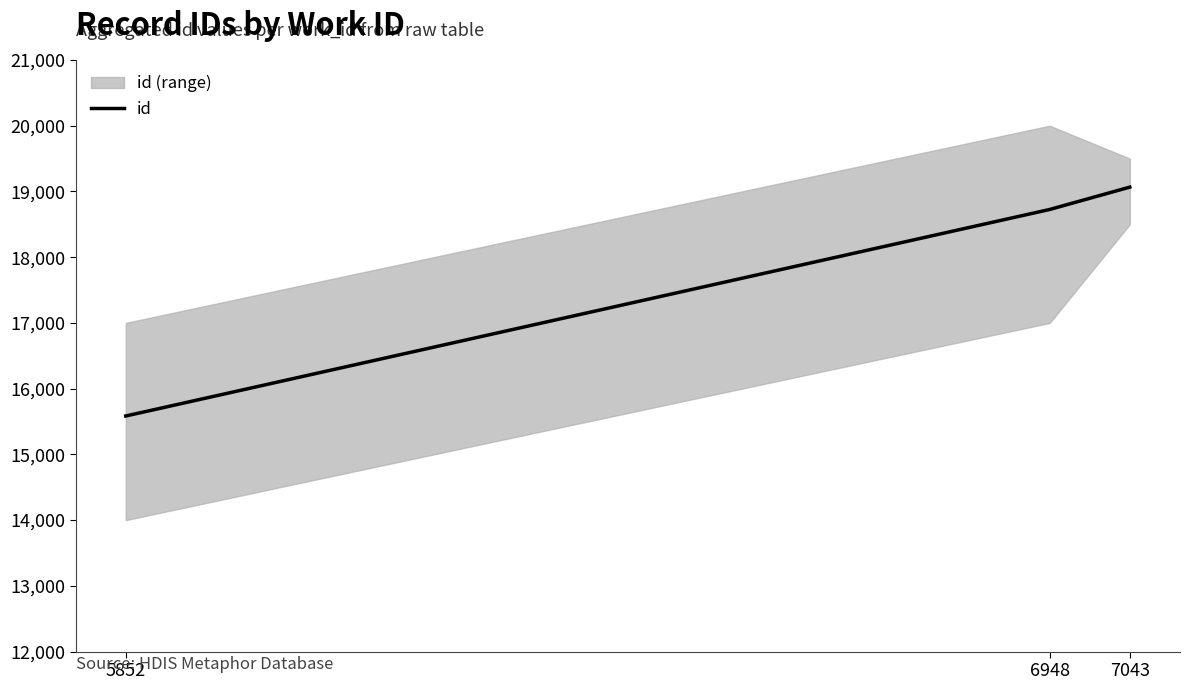

Reading left to right, transcribe all the data shown in this chart.

5852=15584	6948=18726	7043=19066